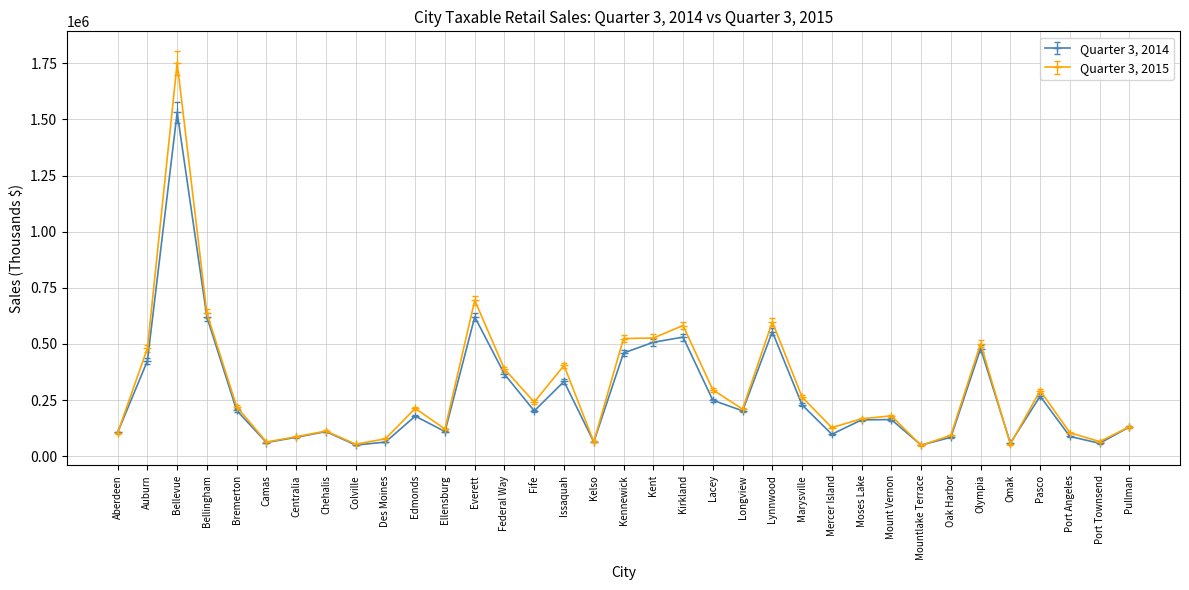

What is the difference between the second highest and second lowest values in the Quarter 3, 2014 series?

570939